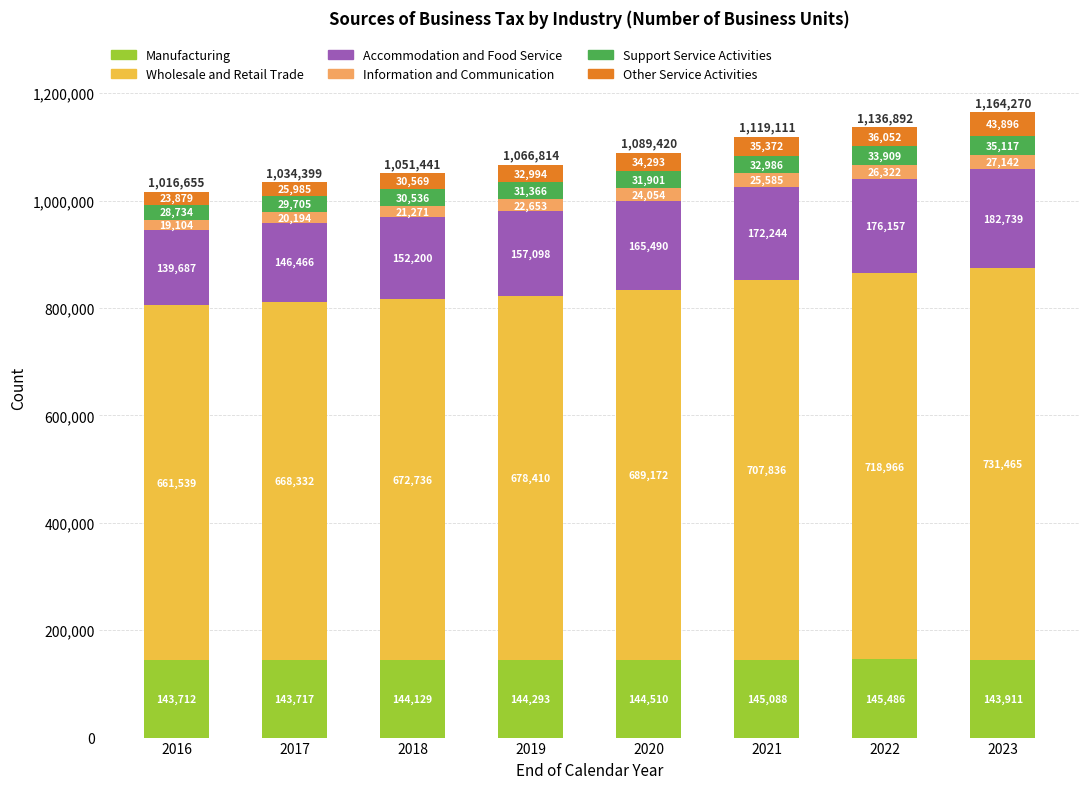

Count the Manufacturing values in the range 143911 to 145088.

5